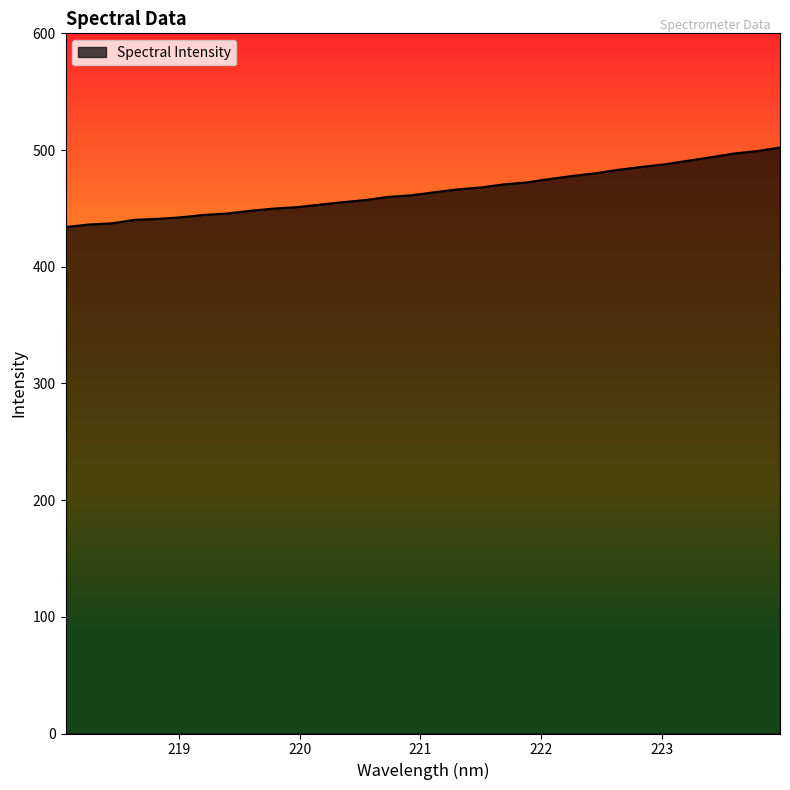

What is the difference between the maximum and minimum values?

68.2